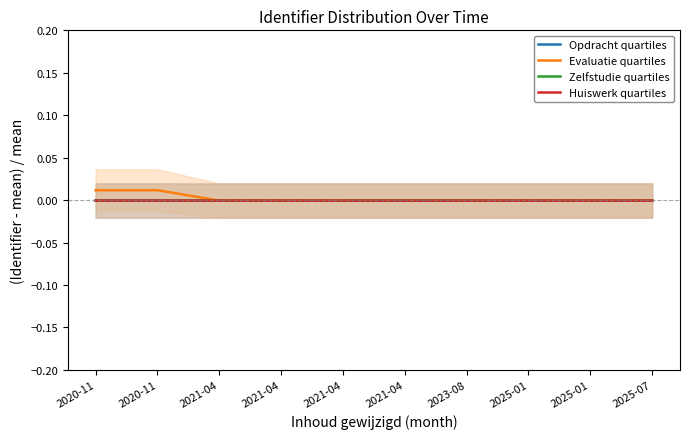

Rank the series at 2021-04 from lowest to highest value.

Opdracht quartiles, Zelfstudie quartiles, Huiswerk quartiles, Evaluatie quartiles